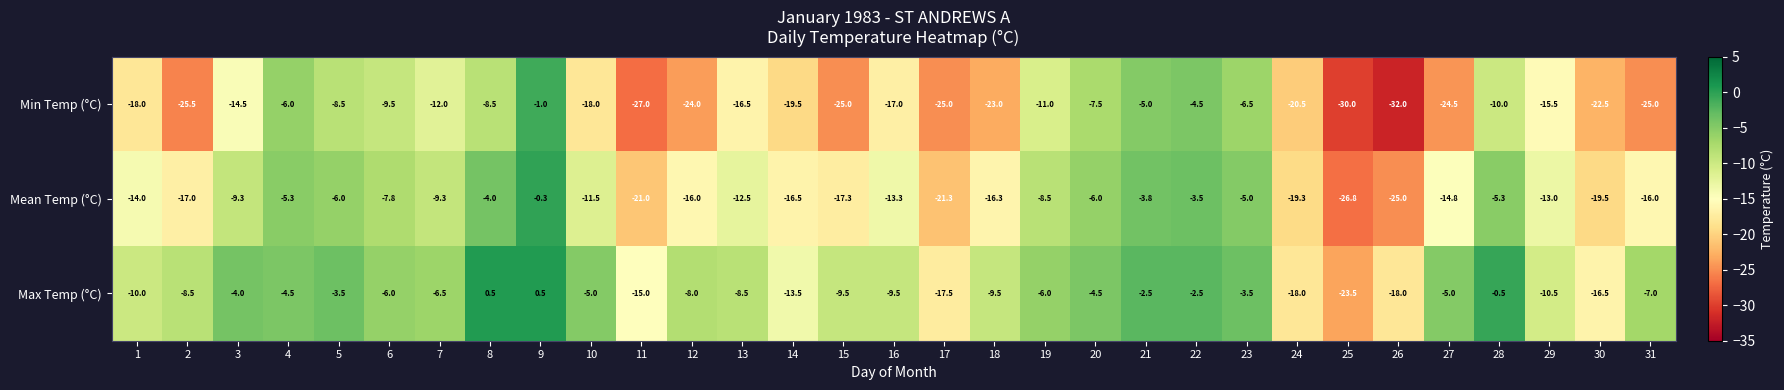

Rank the series by their average value, from lowest to highest.

Min Temp (°C), Mean Temp (°C), Max Temp (°C)